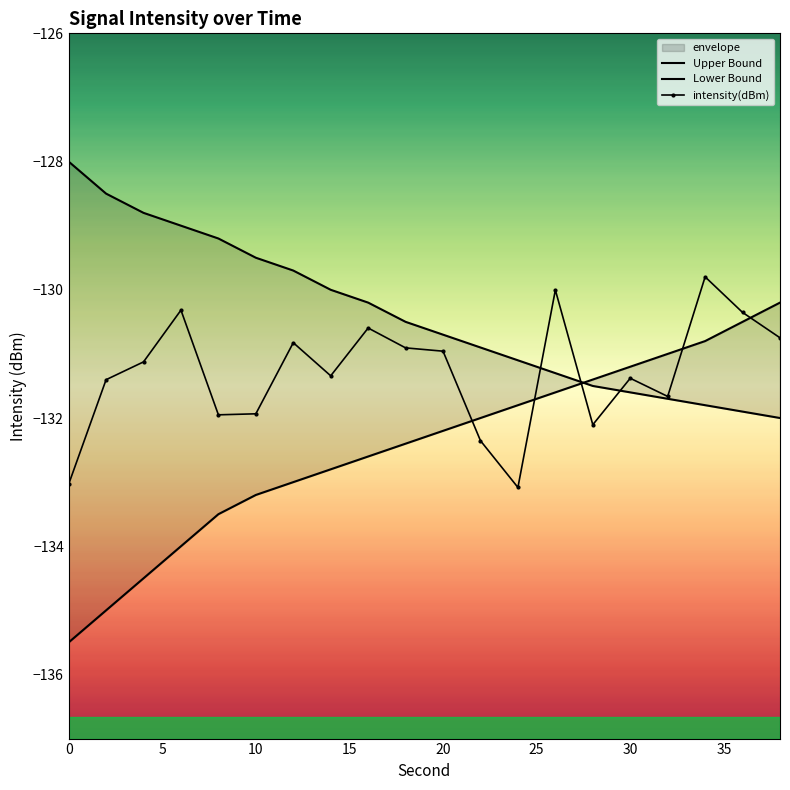

What is the lowest value of the intensity(dBm) series?

-133.1